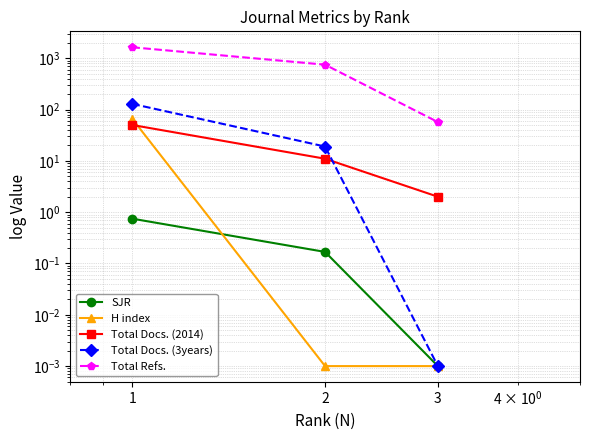

What is the value of the SJR point at the 2nd from the left?

0.2